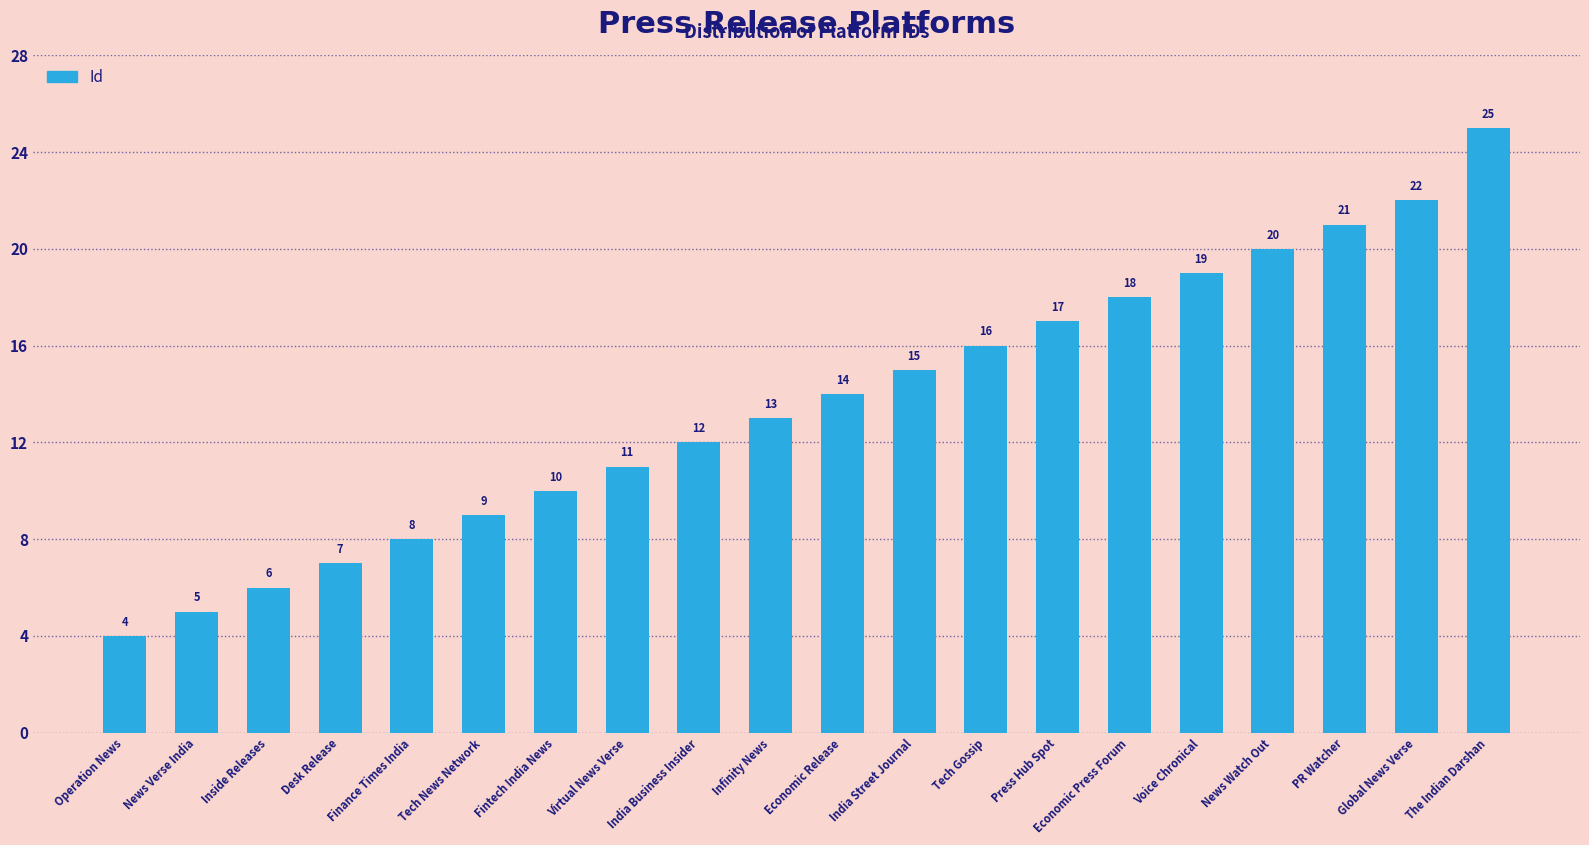

True or false: the data shows 22 at Global News Verse.

True